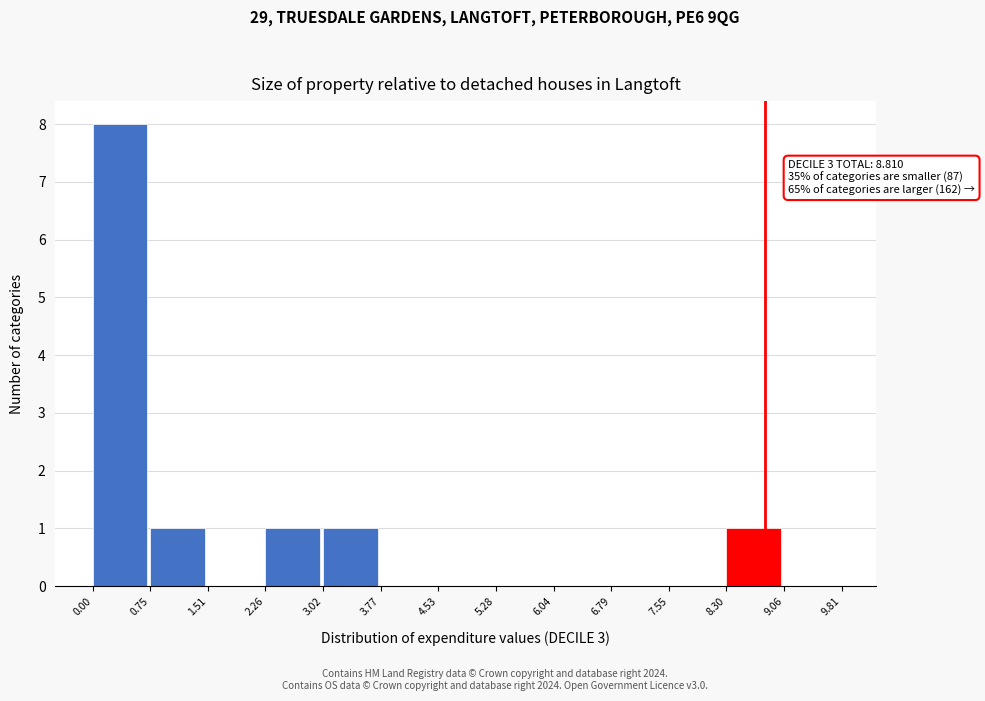

Over which range of the x-axis is the bar tallest?

0.00 to 0.75